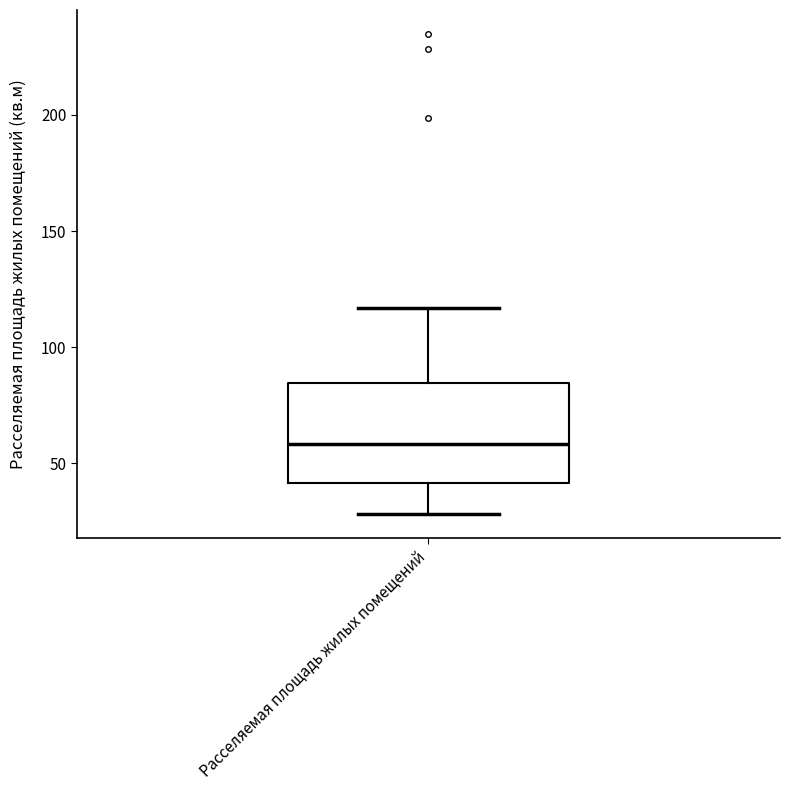

Transcribe this box plot: give where the median line is, the range the box spans, and where the two whiskers end, as read against the y-axis. The values are not printed on the chart, so give them approximately, as read against the axis.

median 60, box 40 to 85, whiskers 30 to 115